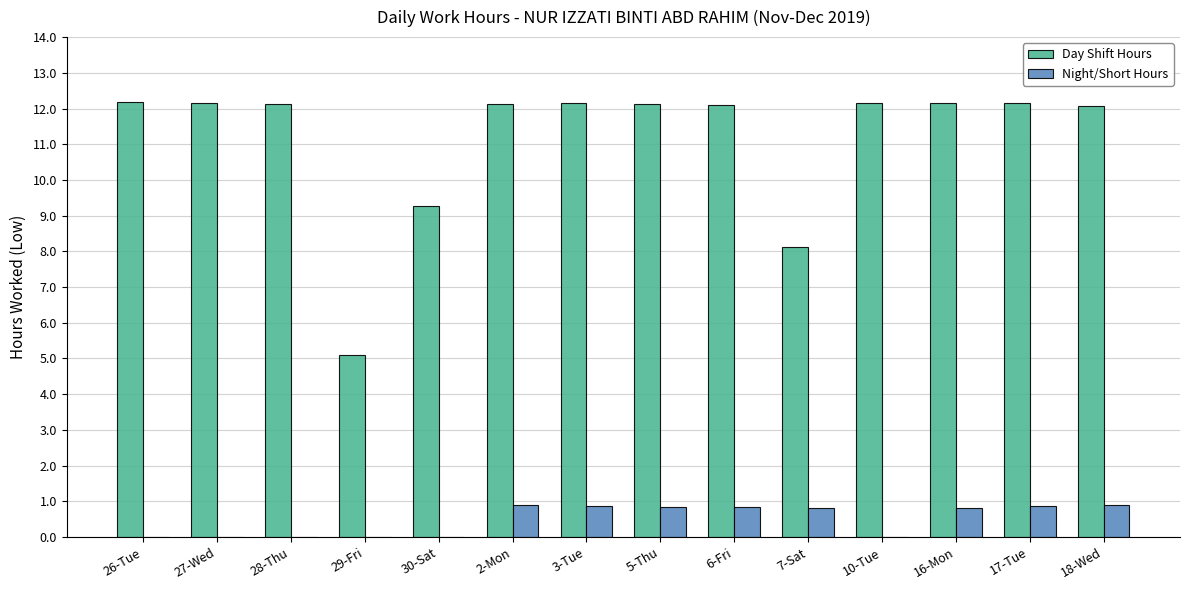

What is the sum of all Day Shift Hours values?

156.0